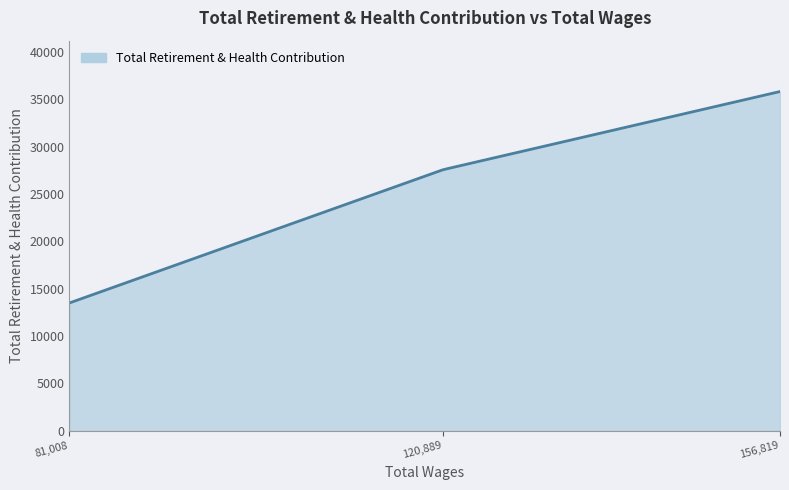

What is the minimum value shown in the chart?

13492.0